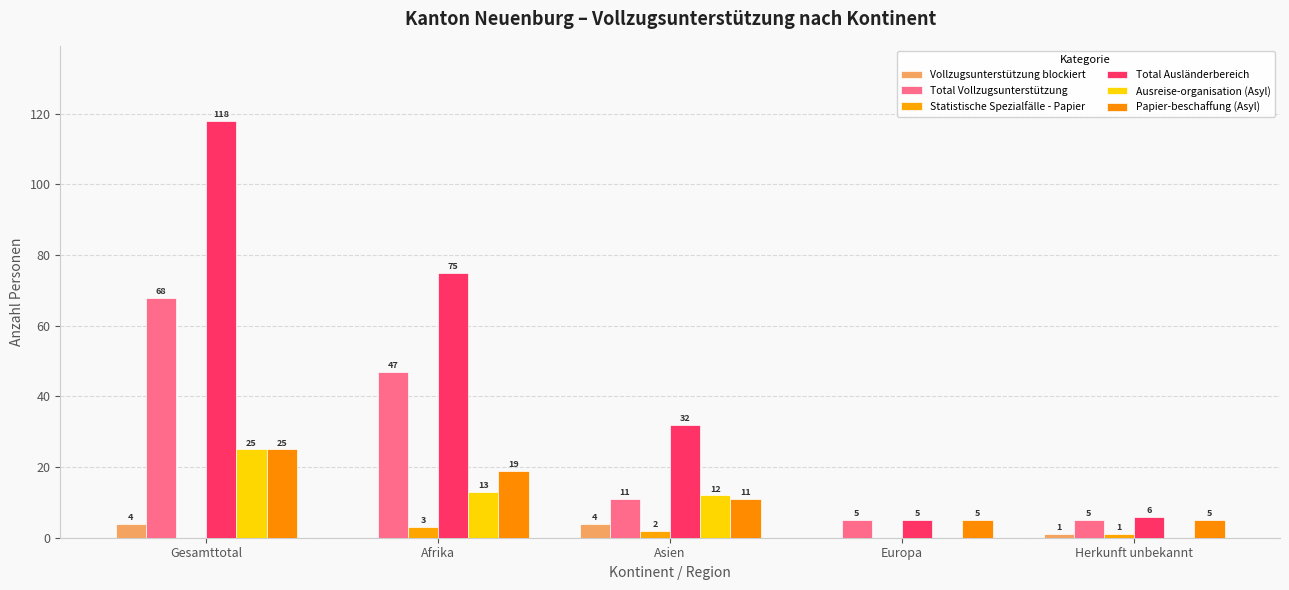

Reading left to right, what are all the values shown in this chart?

Vollzugsunterstützung blockiert: 4	0	4	0	1
Total Vollzugsunterstützung: 68	47	11	5	5
Statistische Spezialfälle - Papier: 0	3	2	0	1
Total Ausländerbereich: 118	75	32	5	6
Ausreise-organisation (Asyl): 25	13	12	0	0
Papier-beschaffung (Asyl): 25	19	11	5	5